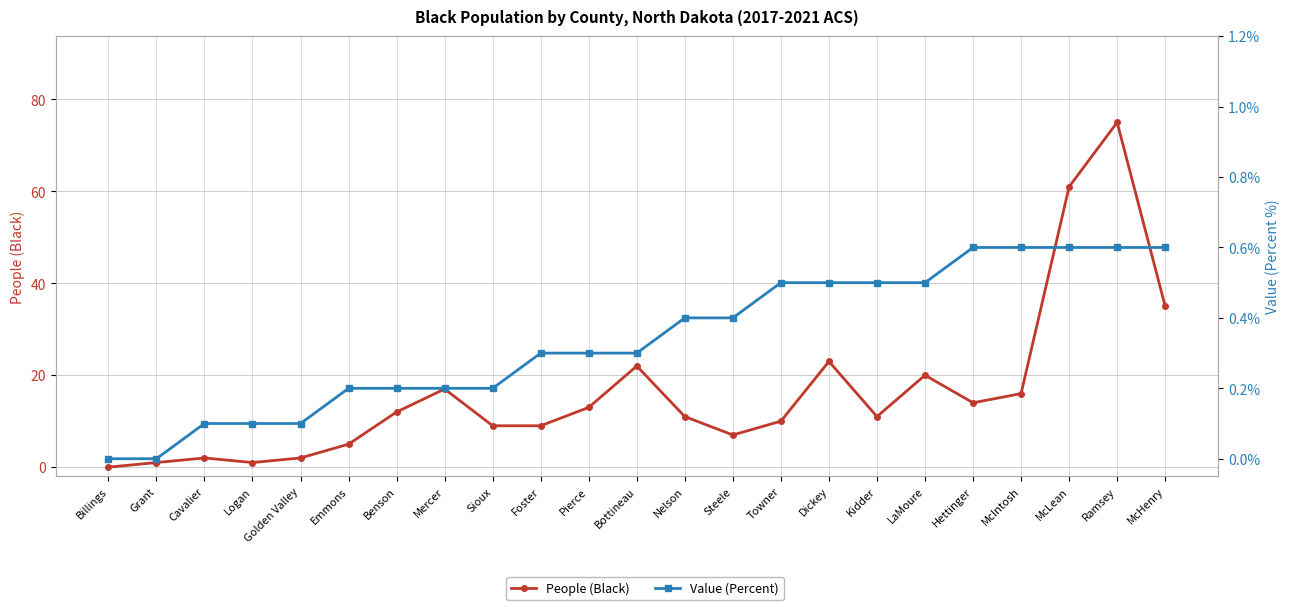

How many positive values does the Value (Percent) series have?

21